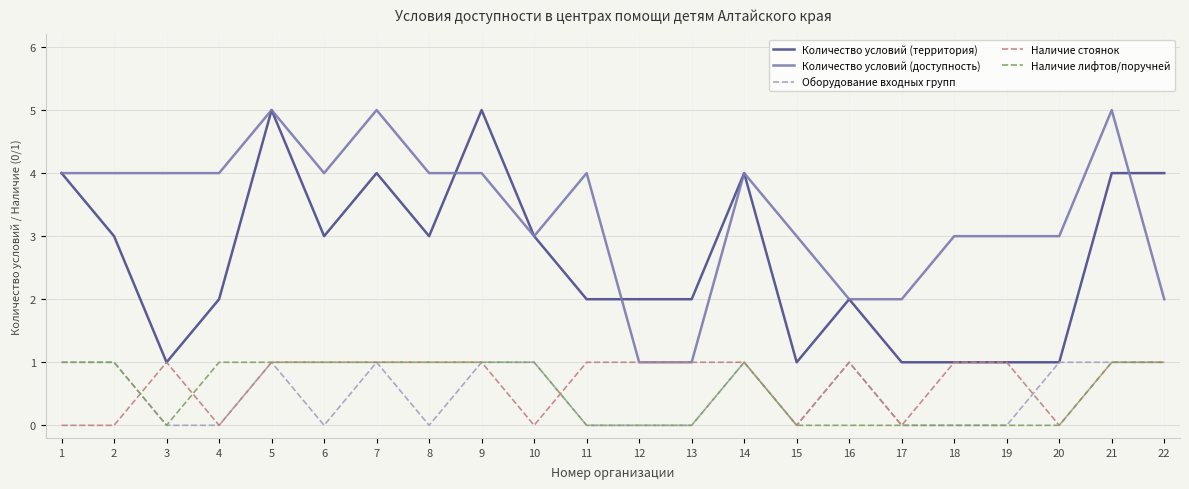

True or false: Наличие лифтов/поручней and Количество условий (доступность) intersect in this chart.

False